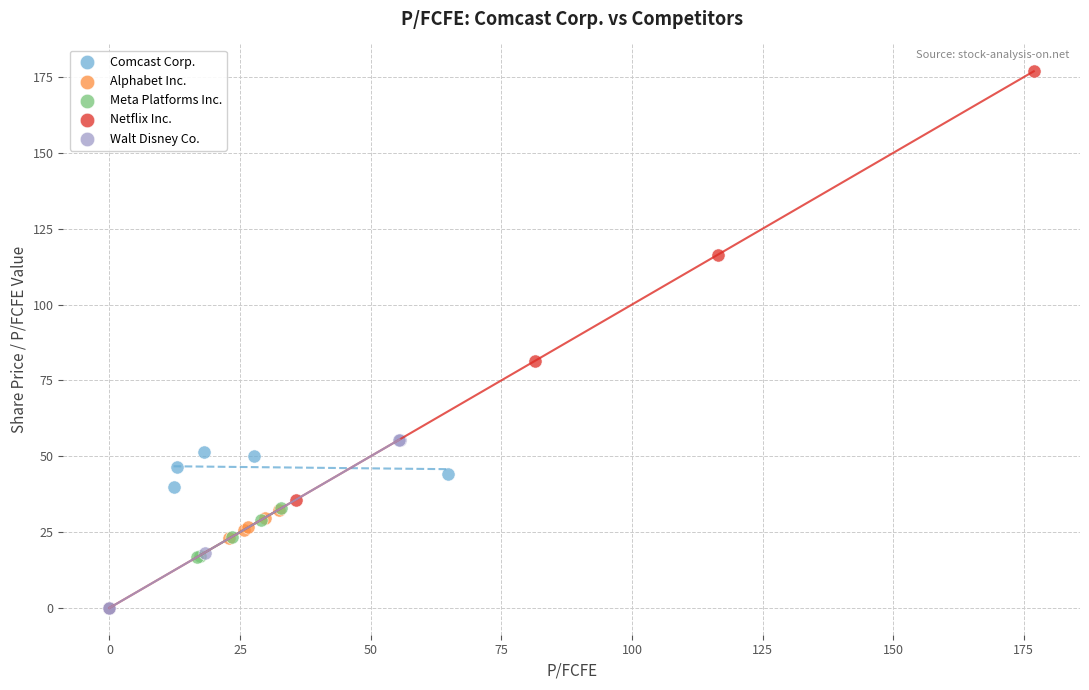

Which series has the largest Y range (max minus min)?

Netflix Inc.